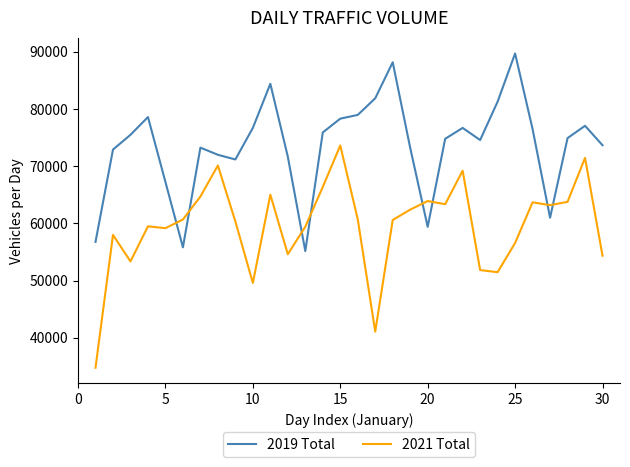

How many values in the 2021 Total series are below 60685?

15